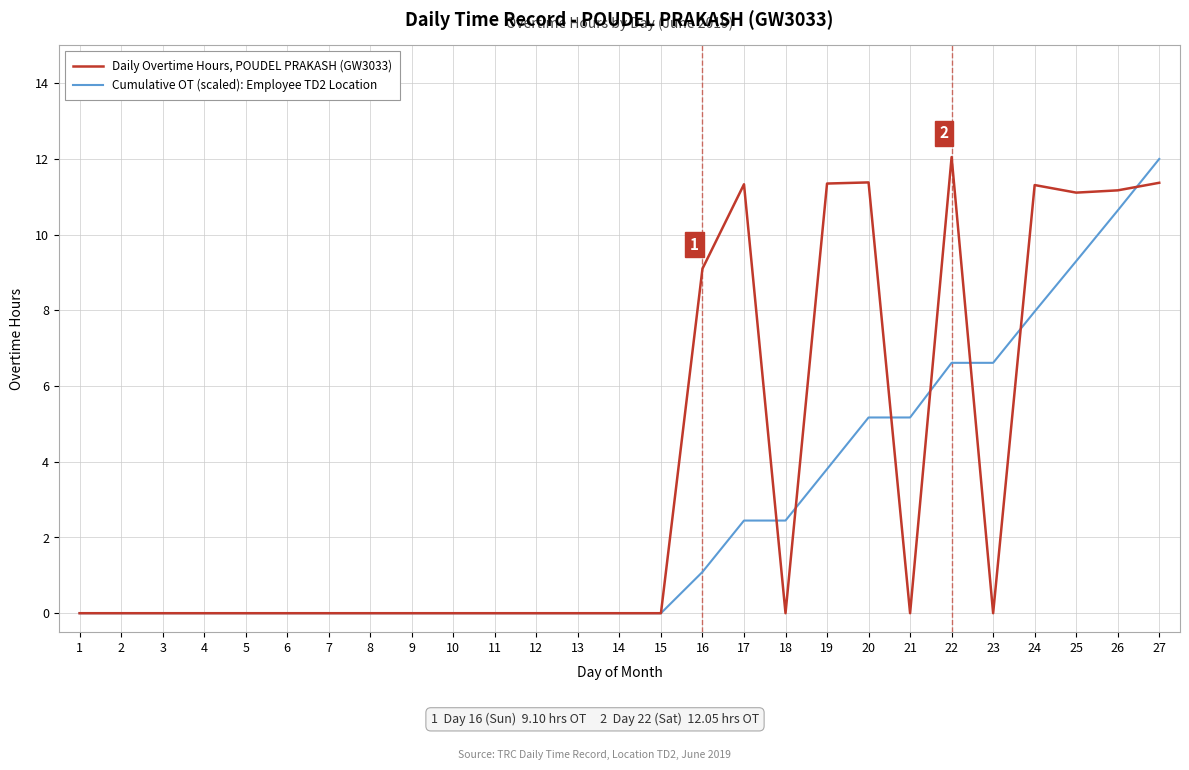

At 23, list the series in order from smallest to largest.

Daily Overtime Hours, POUDEL PRAKASH (GW3033), Cumulative OT (scaled): Employee TD2 Location